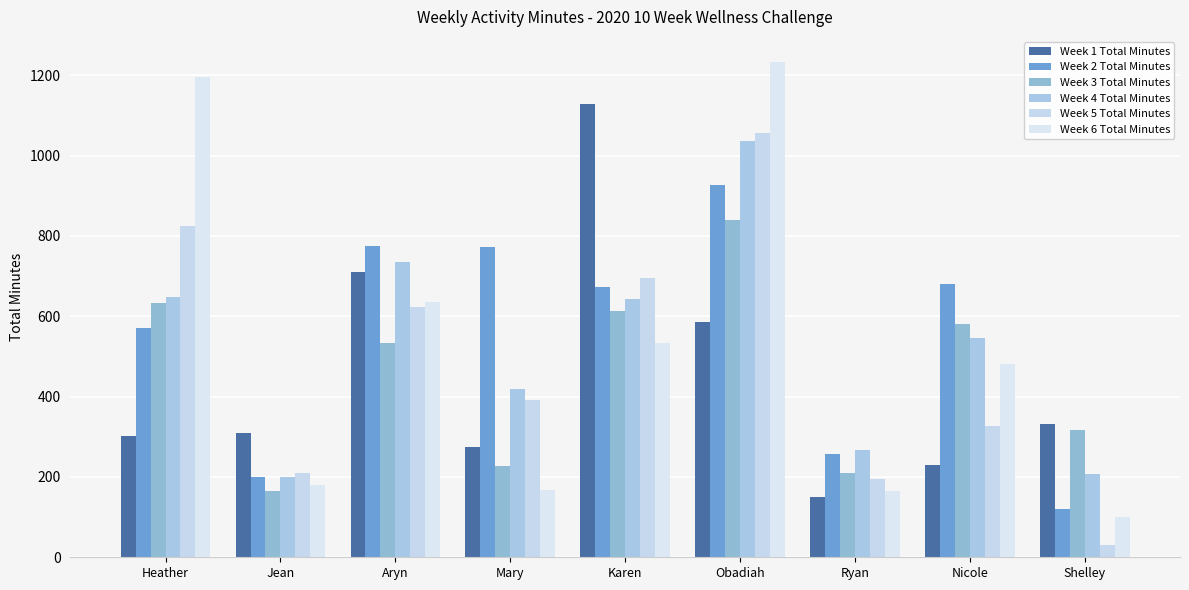

What is the difference between the maximum and minimum values in the Week 2 Total Minutes series?

806